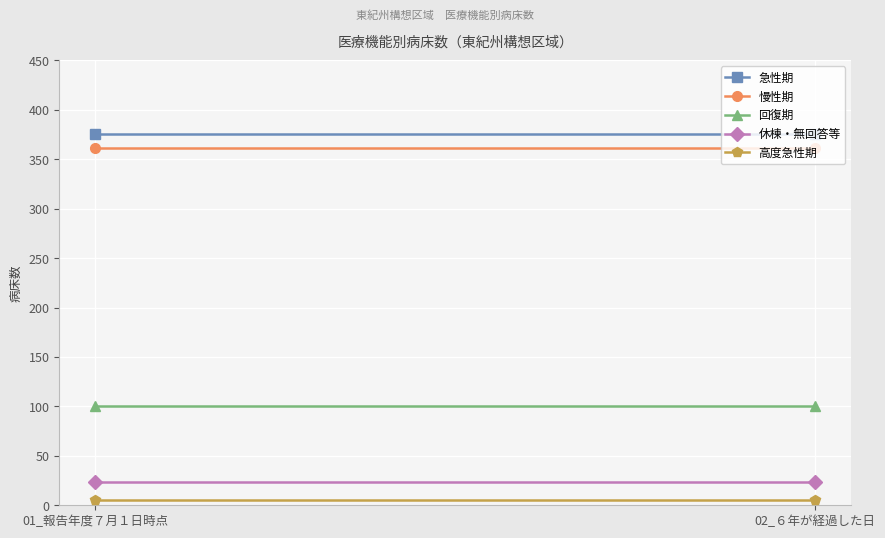

Reading left to right, list all the values displayed in this chart.

急性期: 01_報告年度７月１日時点=376	02_６年が経過した日=376
慢性期: 01_報告年度７月１日時点=361	02_６年が経過した日=361
回復期: 01_報告年度７月１日時点=100	02_６年が経過した日=100
休棟・無回答等: 01_報告年度７月１日時点=24	02_６年が経過した日=24
高度急性期: 01_報告年度７月１日時点=5	02_６年が経過した日=5